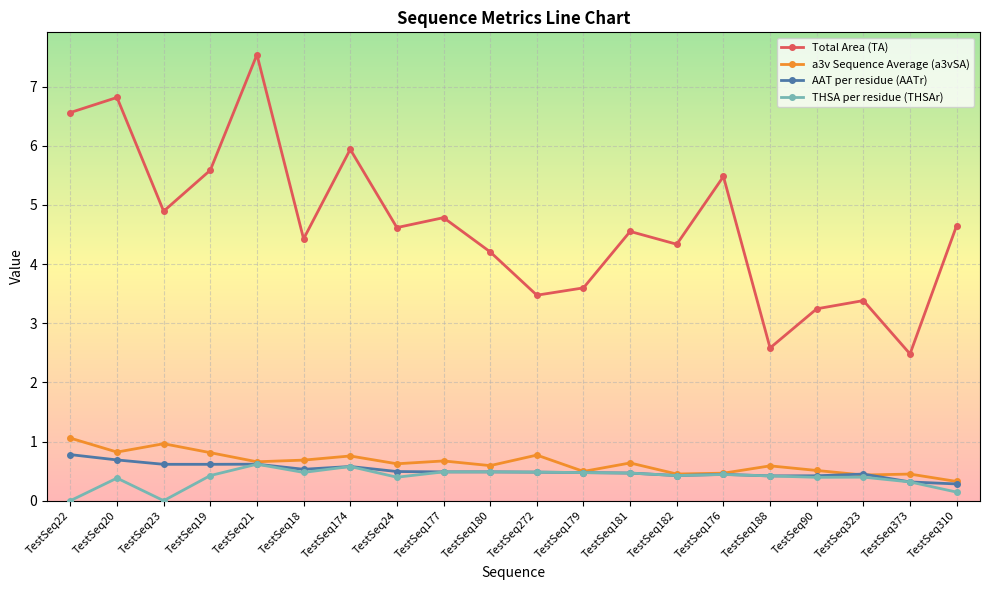

How many lines are shown in the chart?

4